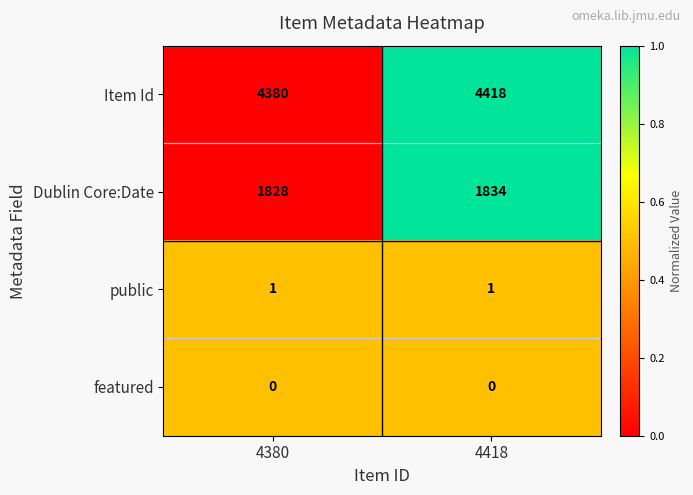

The value of Item Id at 4418 is 4418. True or false?

True